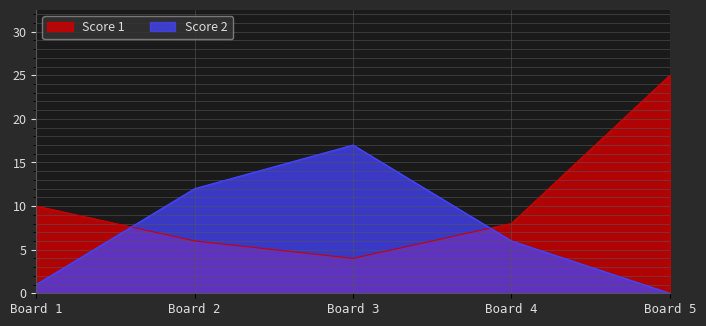

What value does the Score 2 series have at Board 2, to the nearest 10?

10